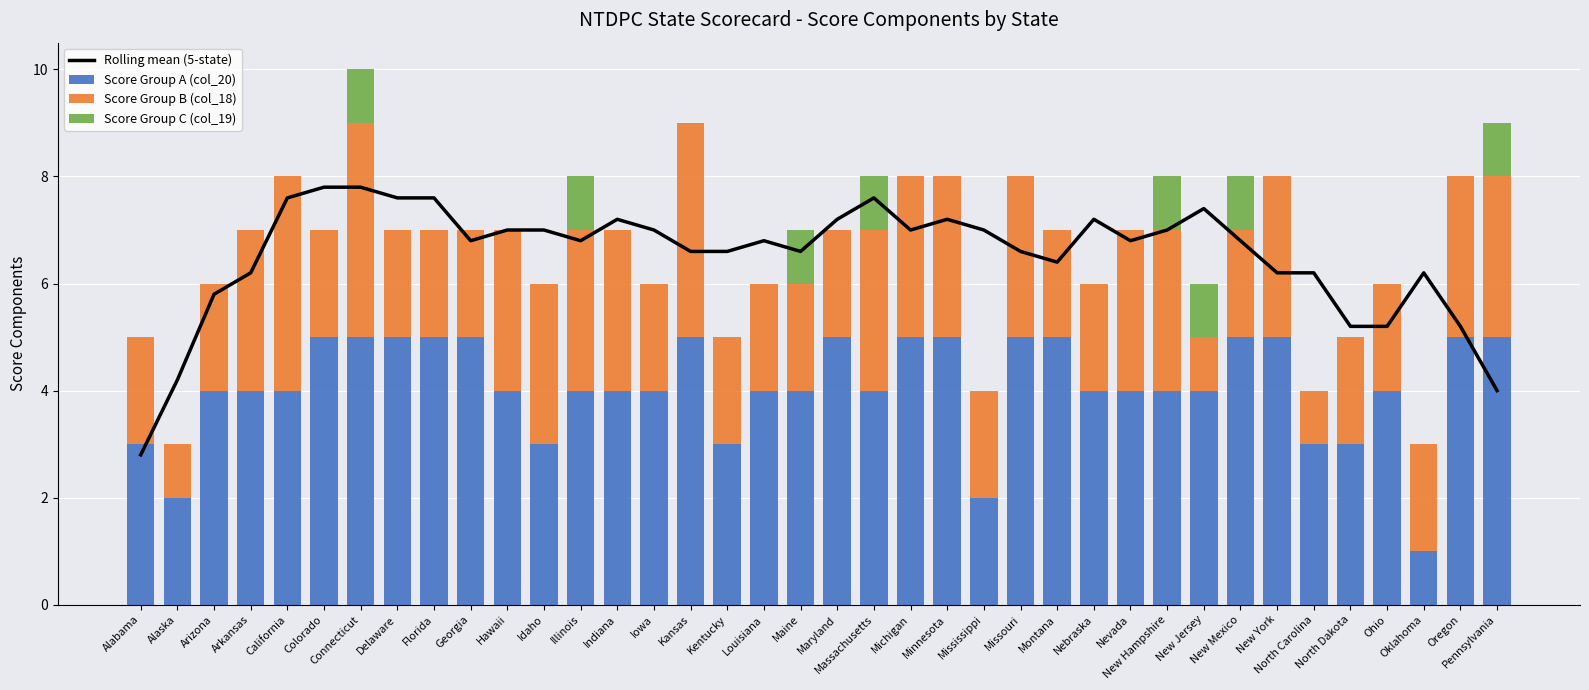

Rank the series by their average value, from lowest to highest.

Score Group C (col_19), Score Group B (col_18), Score Group A (col_20), Rolling mean (5-state)